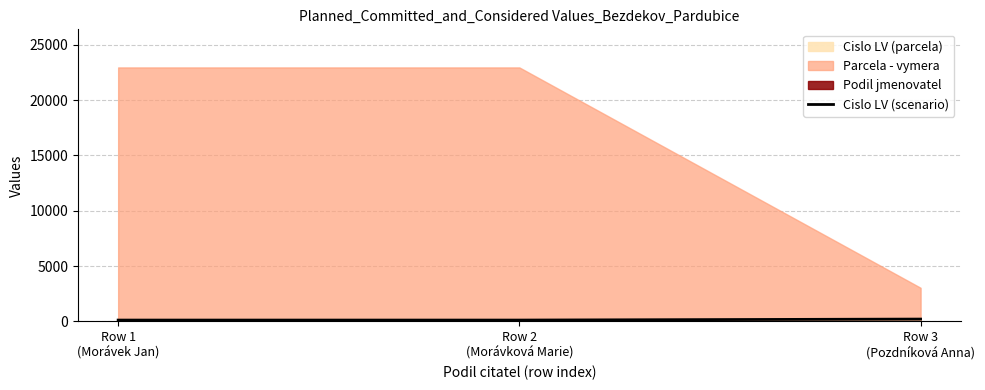

List the labels in order of value, largest first.

Row 3
(Pozdníková Anna), Row 1
(Morávek Jan), Row 2
(Morávková Marie)